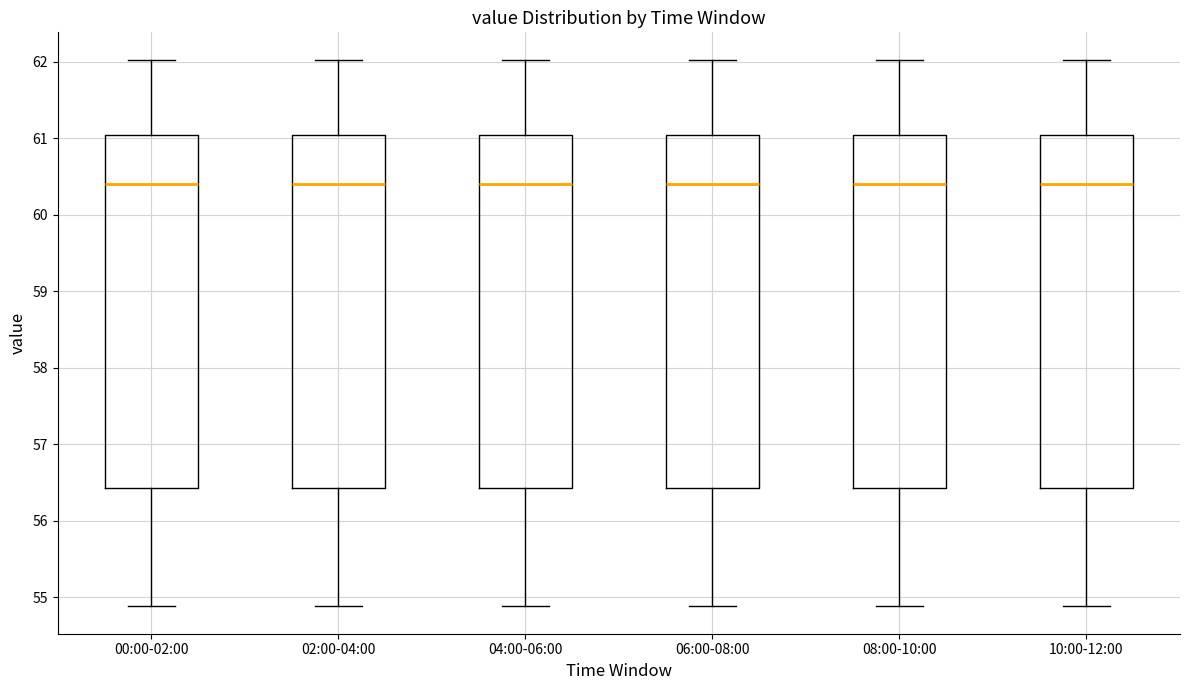

Reading left to right, transcribe this box plot: for each box, give where its median line is, the range the box spans, and where its two whiskers end, as read against the y-axis. The values are not printed on the chart, so give them approximately, as read against the axis.

00:00-02:00: median 60.4, box 56.4 to 61.0, whiskers 54.9 to 62.0
02:00-04:00: median 60.4, box 56.4 to 61.0, whiskers 54.9 to 62.0
04:00-06:00: median 60.4, box 56.4 to 61.0, whiskers 54.9 to 62.0
06:00-08:00: median 60.4, box 56.4 to 61.0, whiskers 54.9 to 62.0
08:00-10:00: median 60.4, box 56.4 to 61.0, whiskers 54.9 to 62.0
10:00-12:00: median 60.4, box 56.4 to 61.0, whiskers 54.9 to 62.0